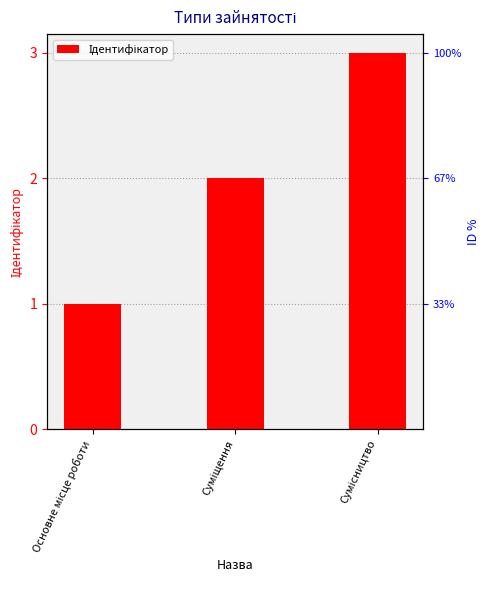

What is the difference between the values at Основне місце роботи and Суміщення?

1